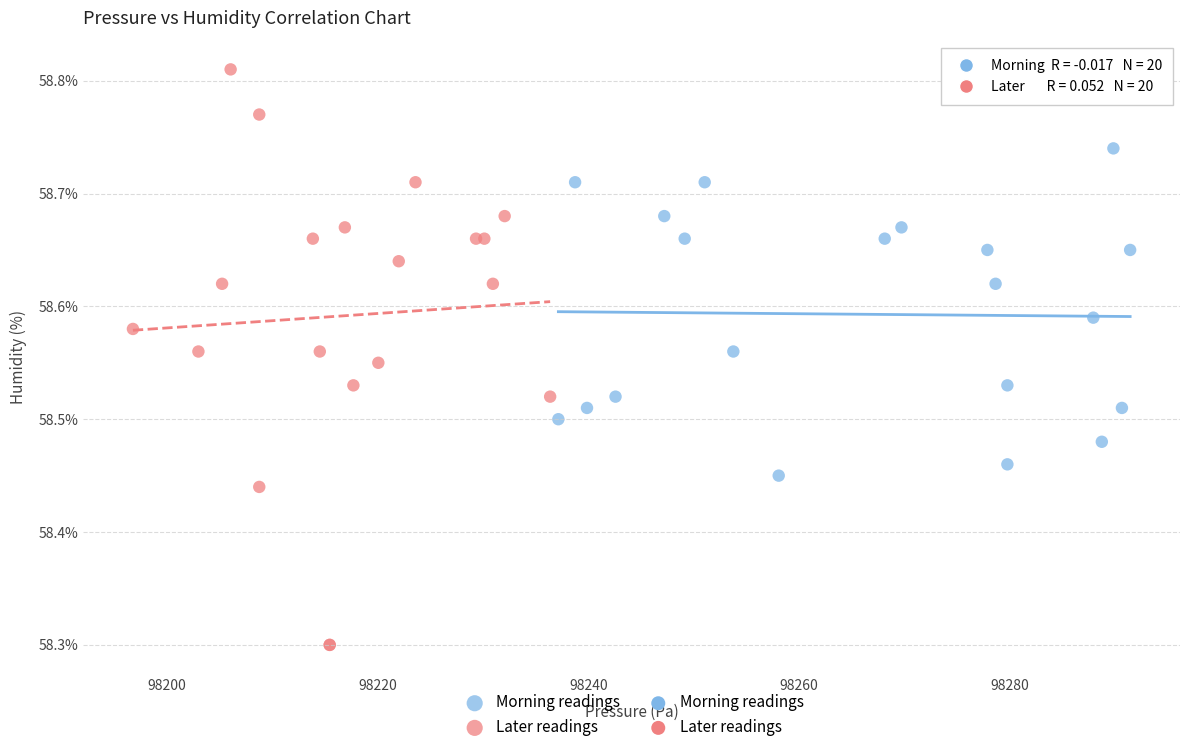

Which series has the largest Y range (max minus min)?

Later readings